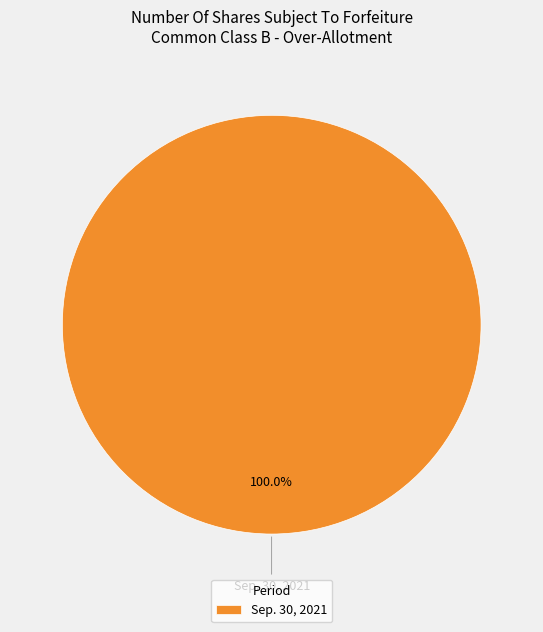

Rank the categories by value from lowest to highest.

Sep. 30, 2021